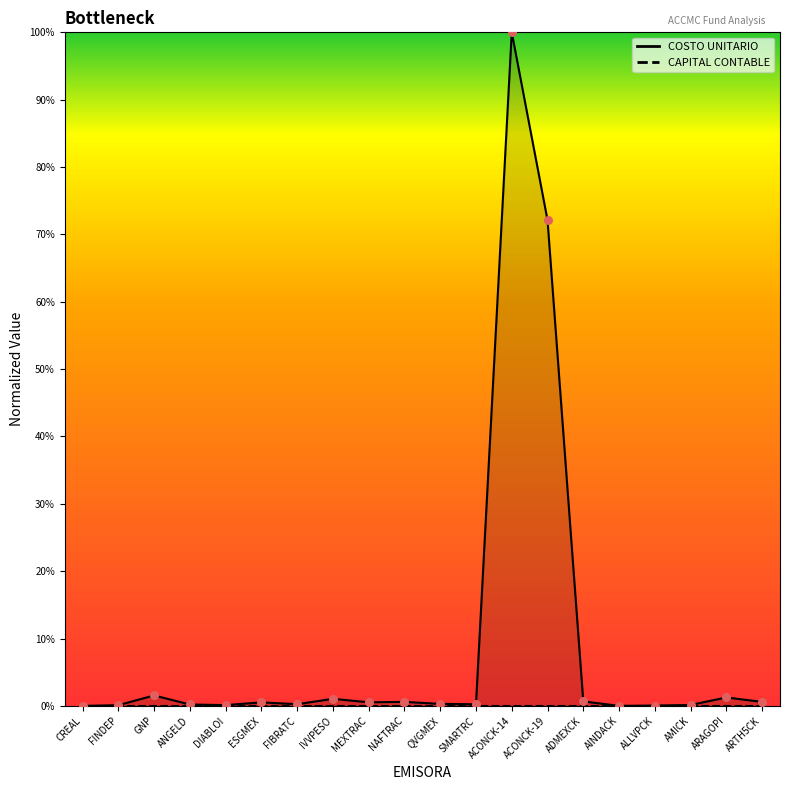

Is the value of COSTO UNITARIO at CREAL greater than the value of COSTO TOTAL at GNP?

No